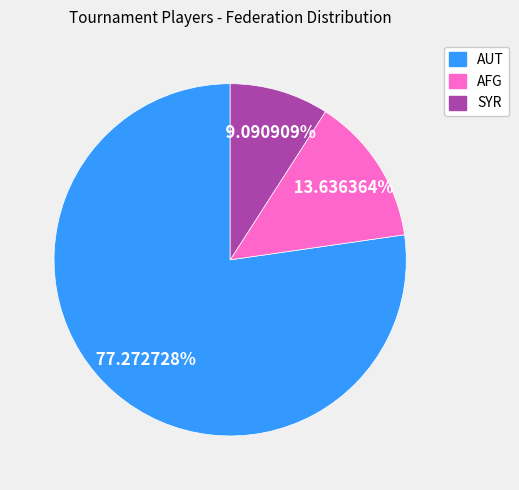

Rank the categories by value from highest to lowest.

AUT, AFG, SYR